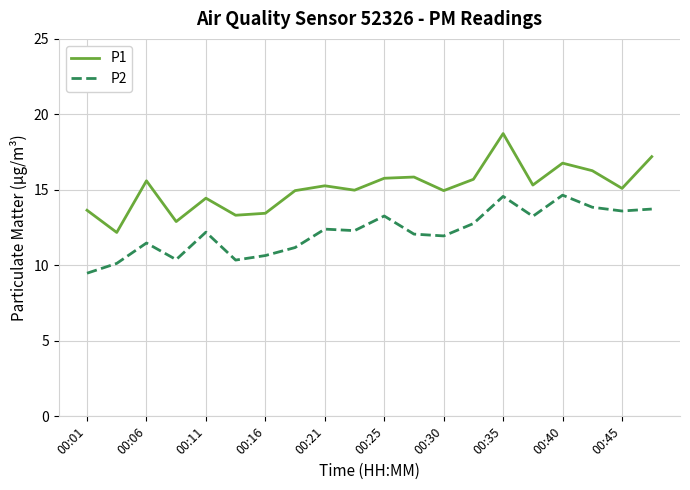

In P2, how many points are lower than both neighbors (excluding endpoints)?

6